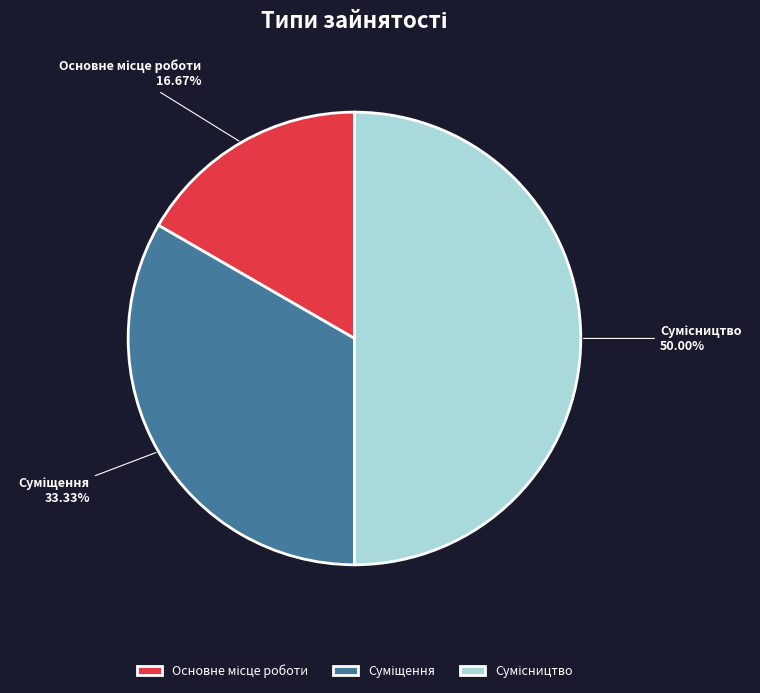

How many slices are in this pie chart?

3